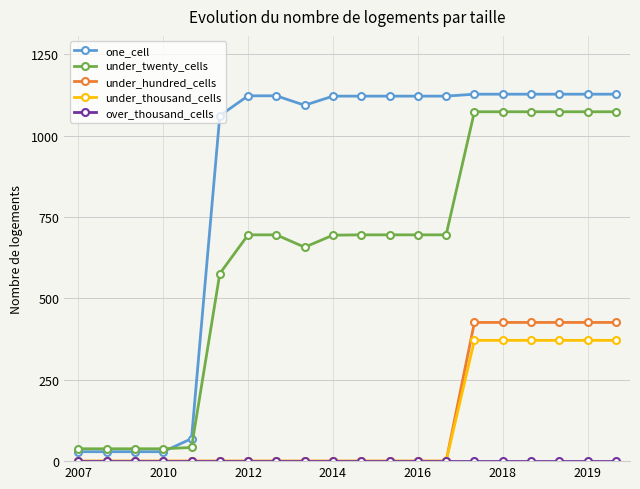

Which series has the largest total across all categories?

one_cell